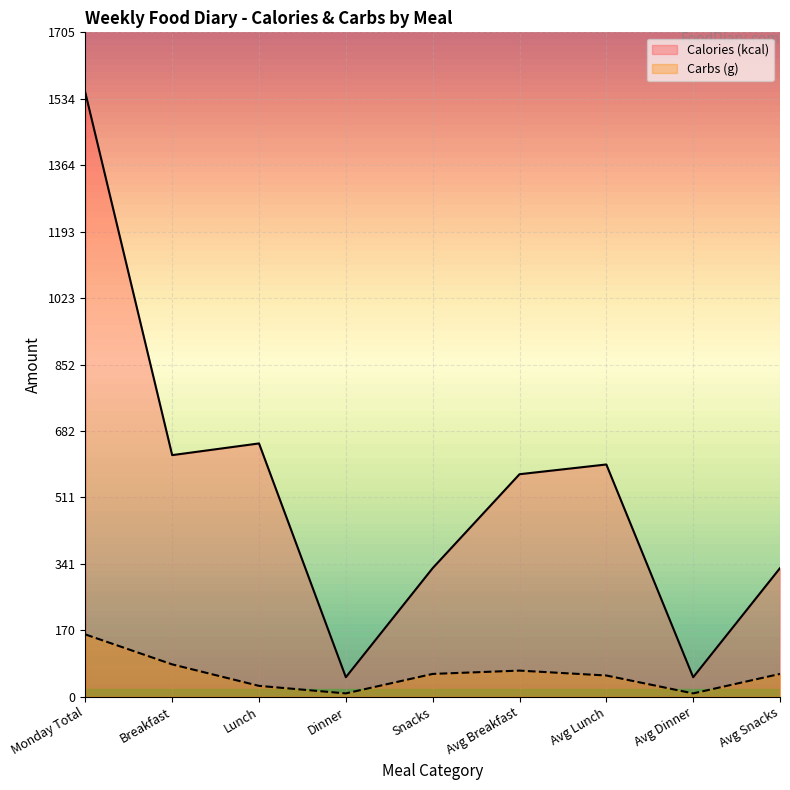

What is the difference between the highest and lowest values at Breakfast?

537.0